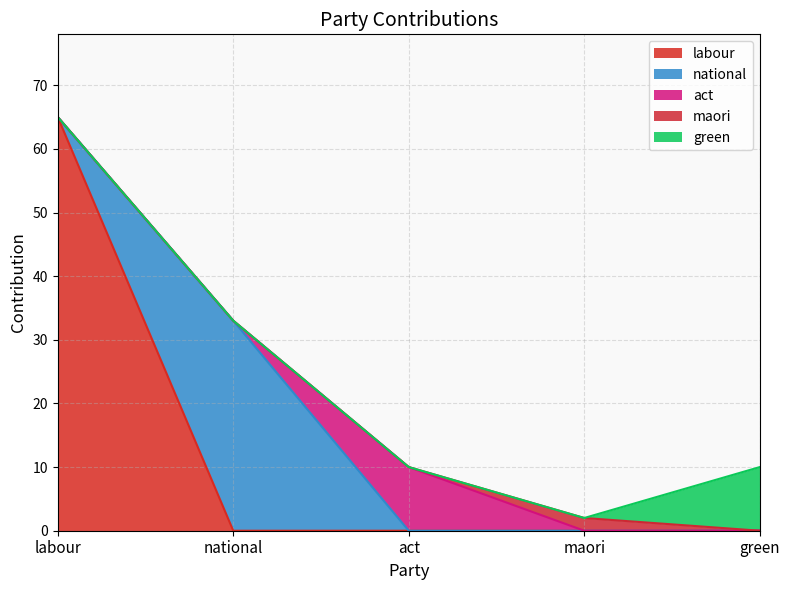

How many lines are shown in the chart?

5